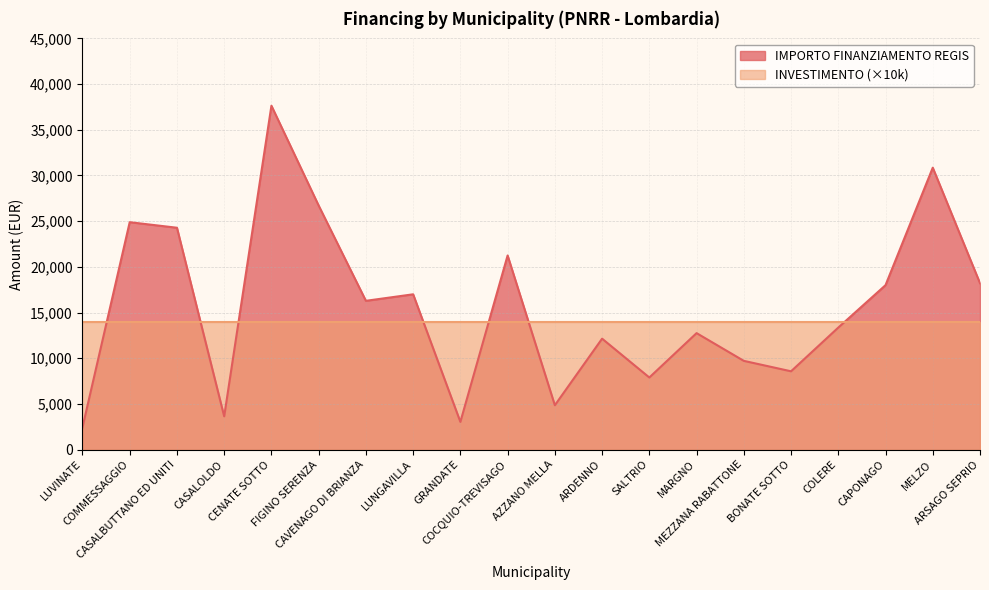

Which has a higher value, LUVINATE or CENATE SOTTO?

CENATE SOTTO